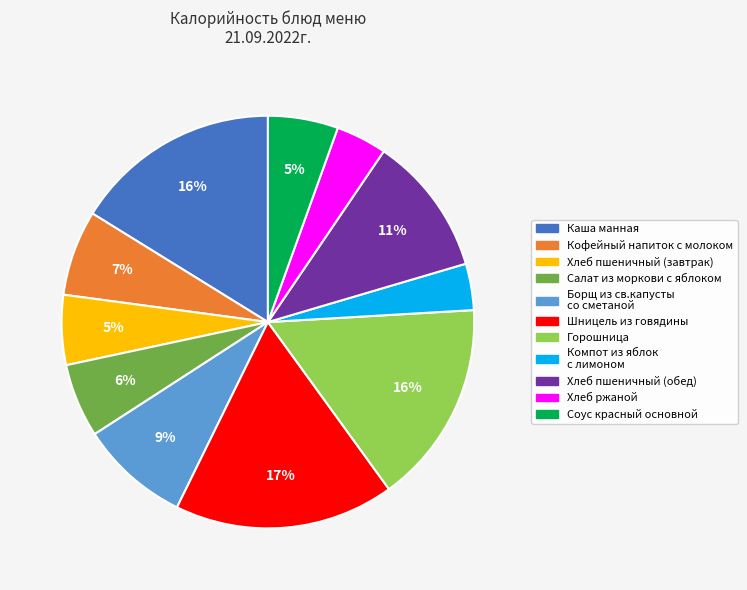

To the nearest percent, what portion does Соус красный основной represent?

5%